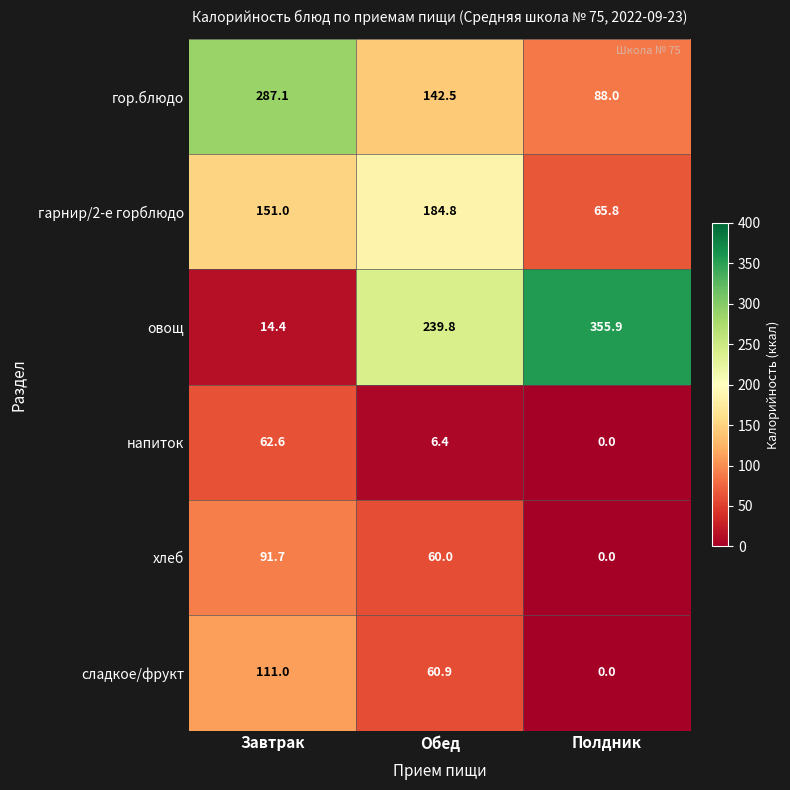

What is the difference between the highest and lowest values at Завтрак?

272.7